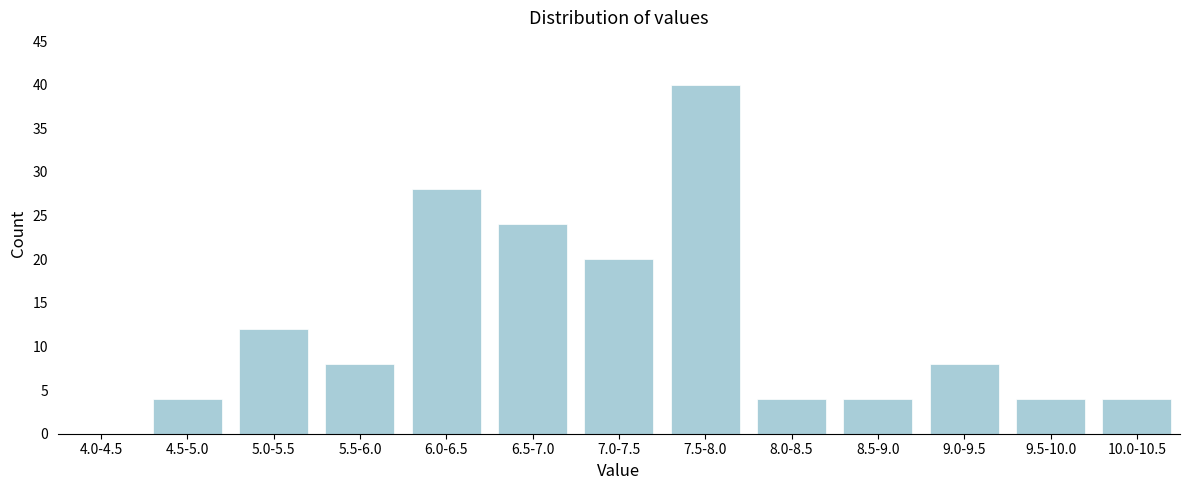

Reading right to left, list all the values displayed in this chart.

10.0-10.5=4	9.5-10.0=4	9.0-9.5=8	8.5-9.0=4	8.0-8.5=4	7.5-8.0=40	7.0-7.5=20	6.5-7.0=24	6.0-6.5=28	5.5-6.0=8	5.0-5.5=12	4.5-5.0=4	4.0-4.5=0